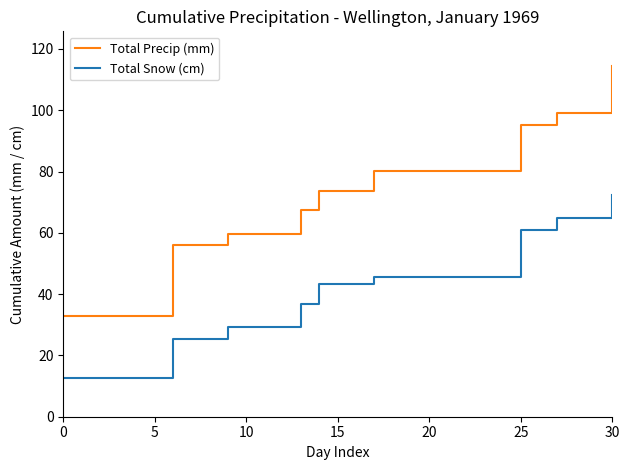

Rank the series by their maximum value, from lowest to highest.

Total Snow (cm), Total Precip (mm)